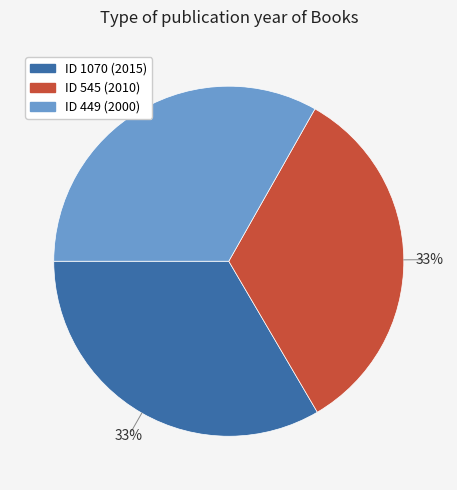

Is there a majority slice in this chart?

No